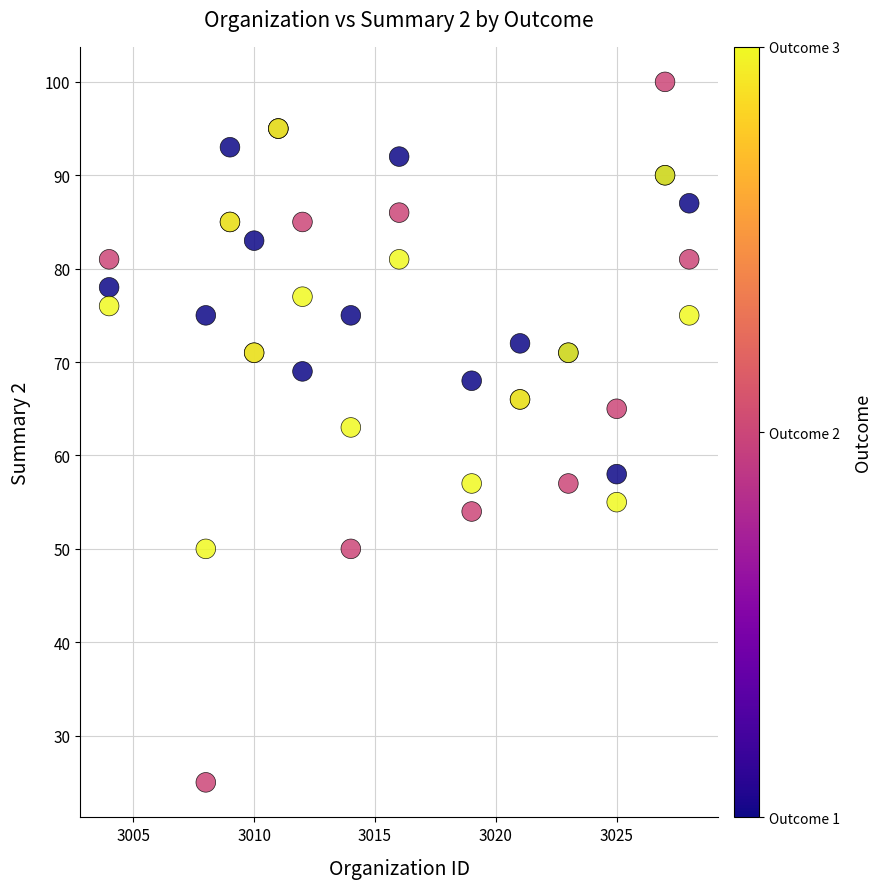

Across all series, what Y value is closest to 62?

63